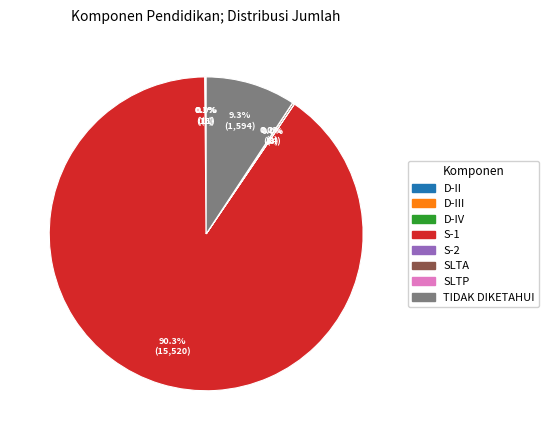

To the nearest percent, what is the difference between the largest and smallest slice percentages?

90%